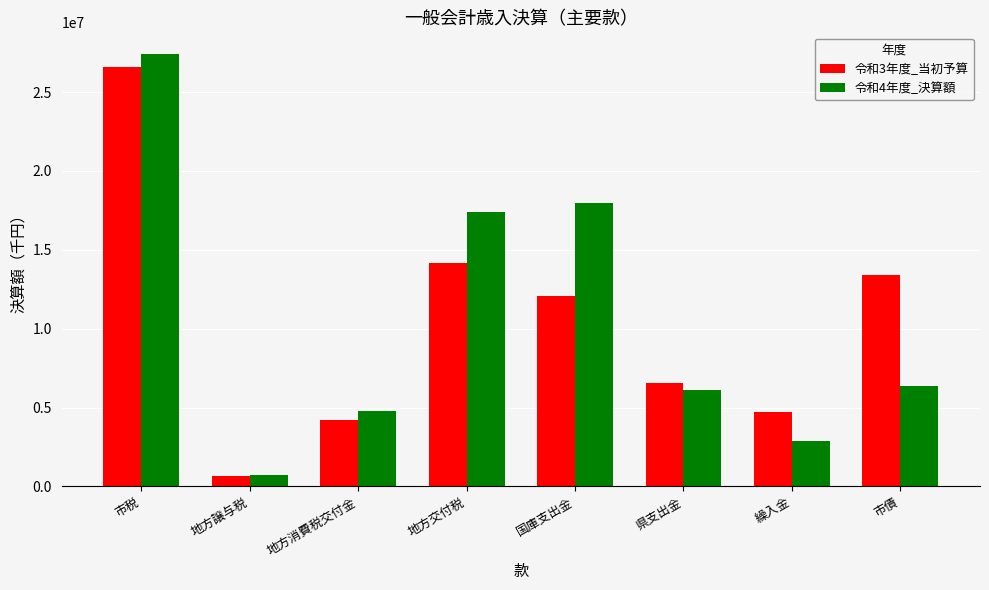

What are all the series names shown in the legend?

令和3年度_当初予算, 令和4年度_決算額